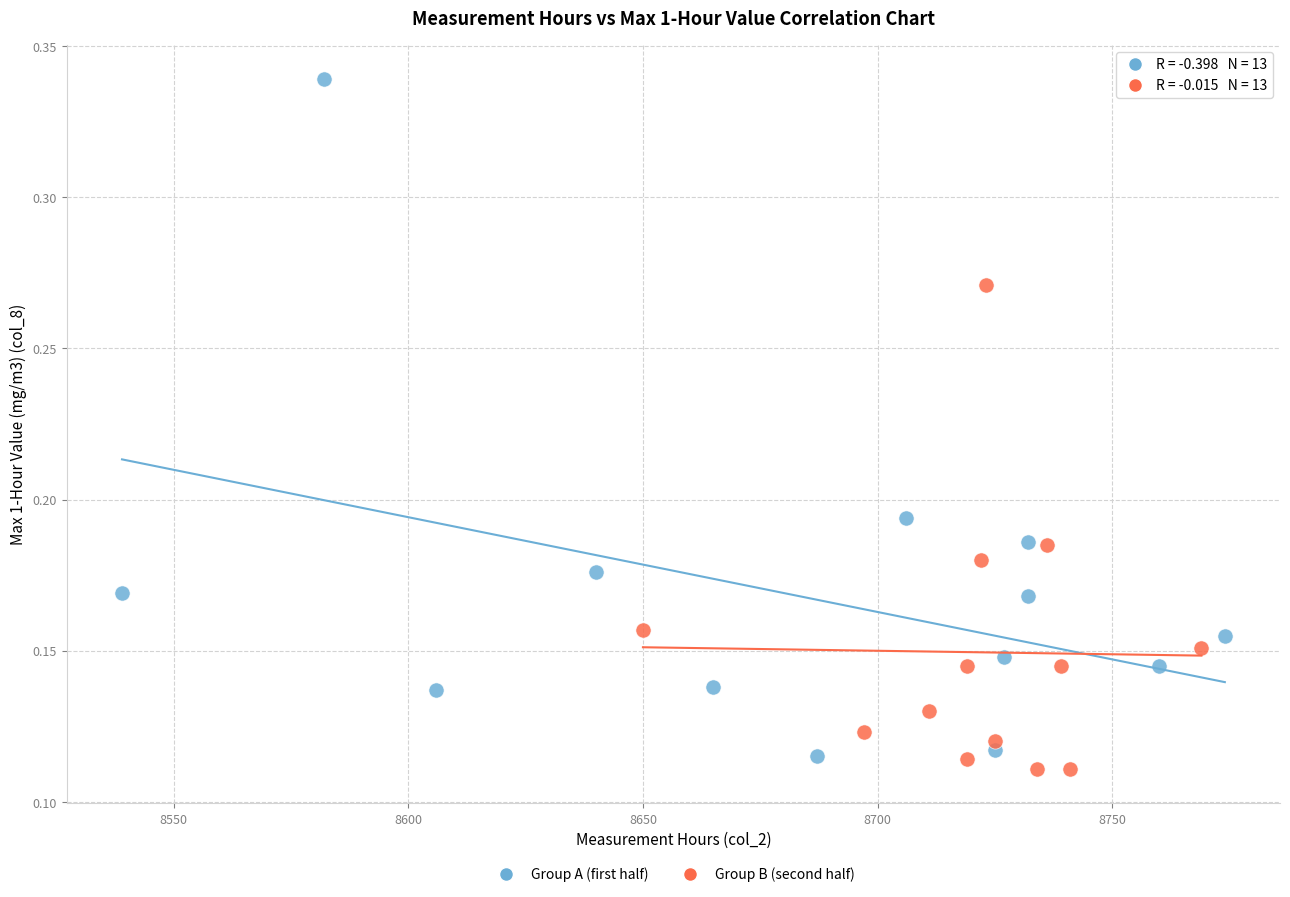

Which series reaches the maximum Y coordinate?

Group A (first half)